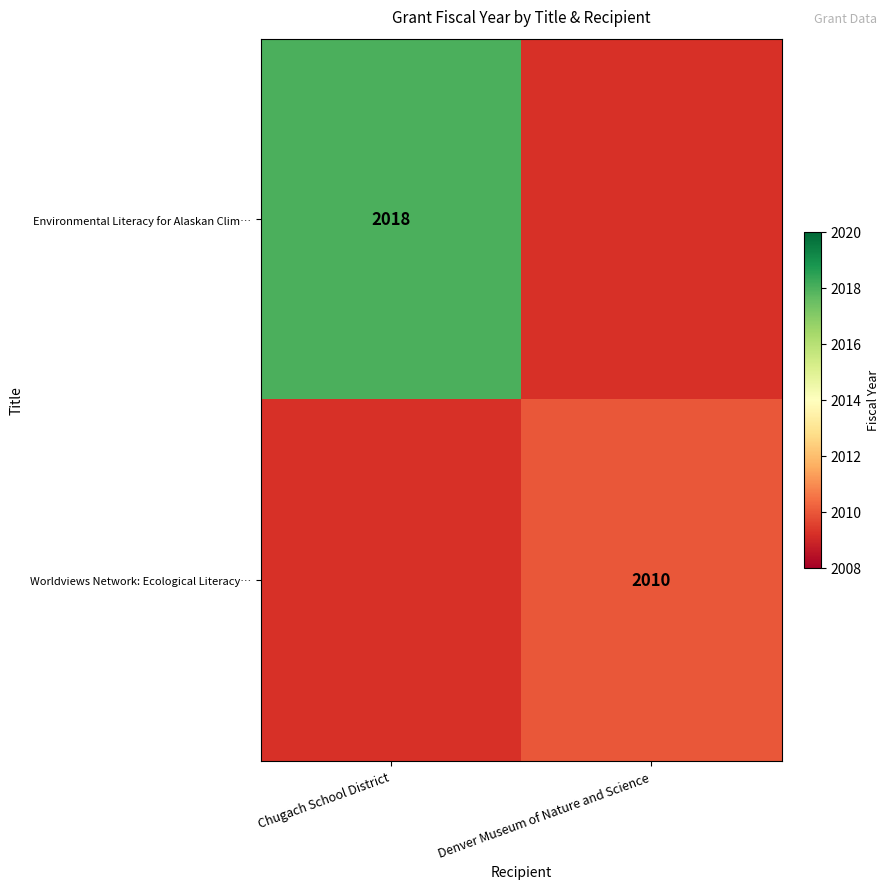

Count the number of data series in this chart.

2